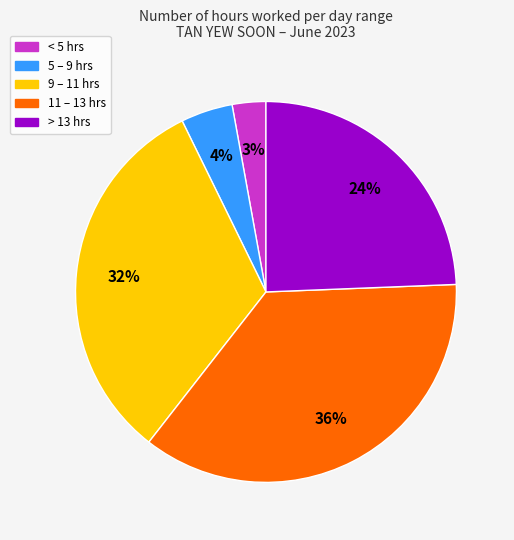

Is there any slice that represents more than half of the pie?

No